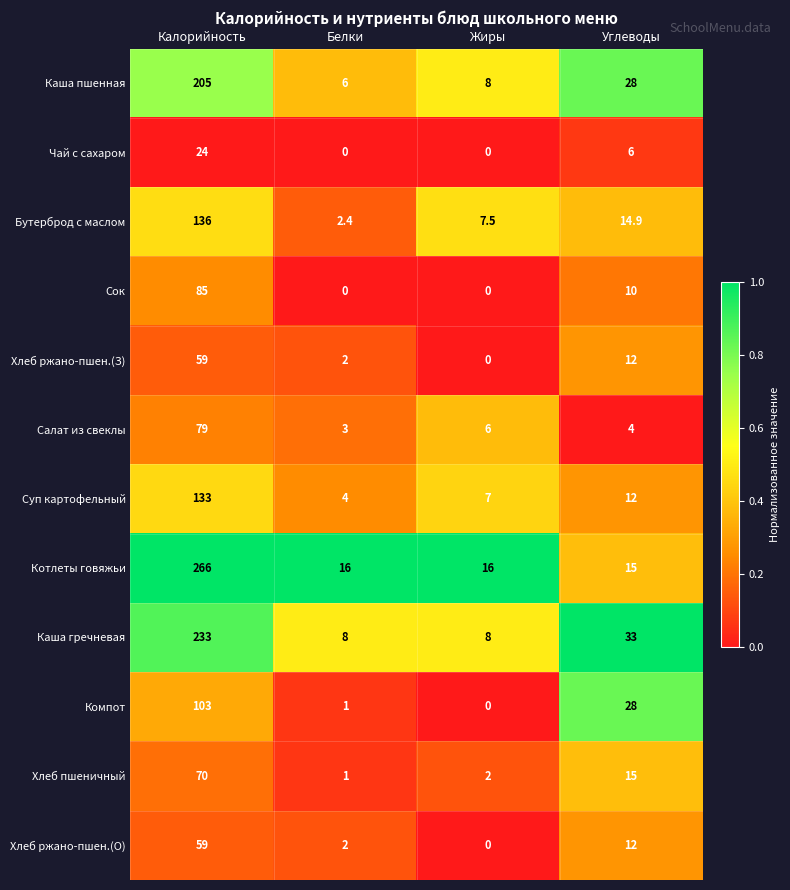

Rank the categories by Суп картофельный value from highest to lowest.

Калорийность, Углеводы, Жиры, Белки